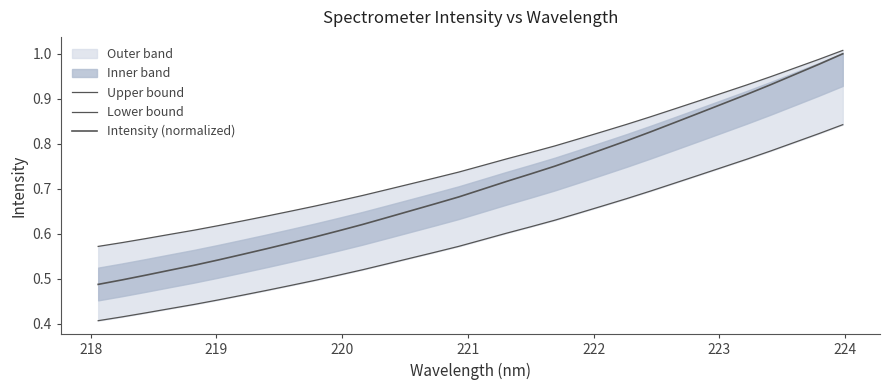

Is the value of Lower bound at 220 greater than the value of Intensity (normalized) at 22?

No